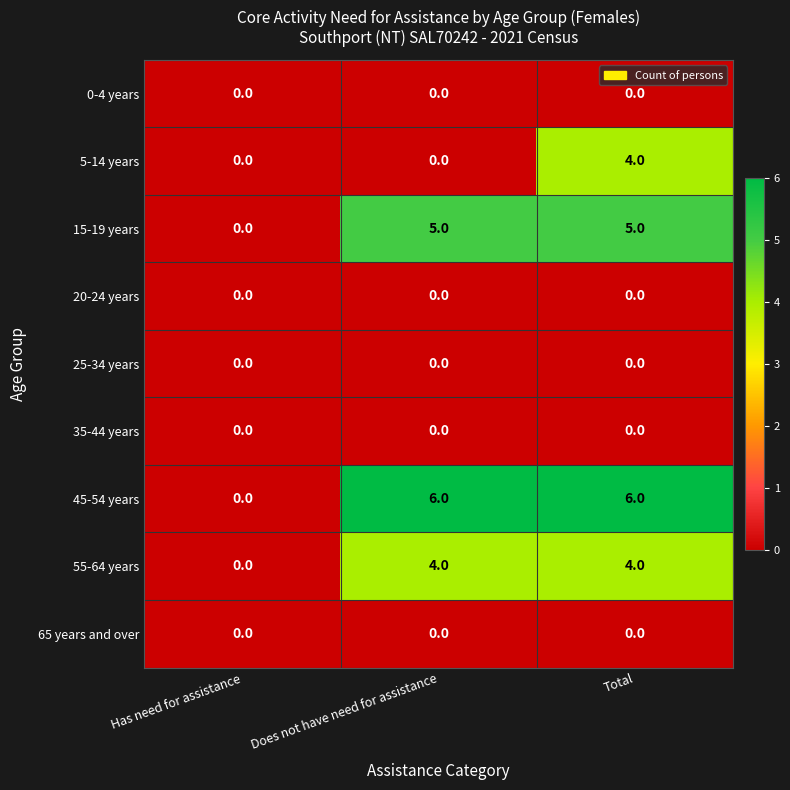

How many 55-64 years values are between 0 and 4?

3